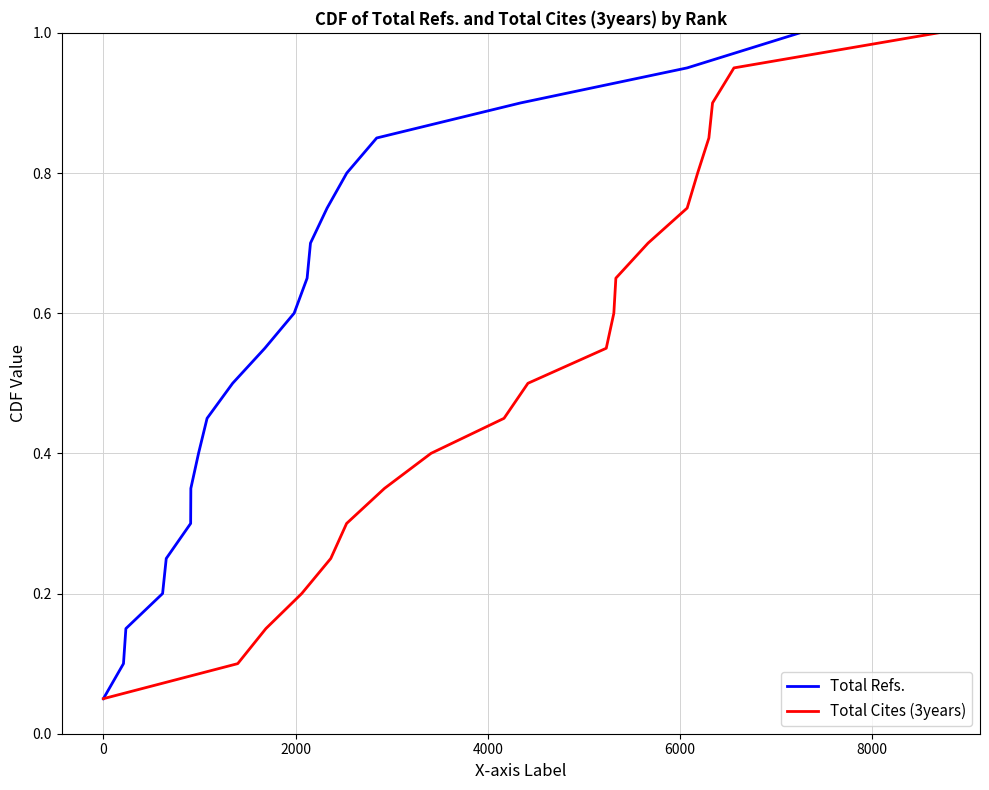

Reading left to right, transcribe all the data shown in this chart.

Total Refs.: 0.1	0.1	0.1	0.2	0.2	0.3	0.3	0.4	0.5	0.5	0.6	0.6	0.7	0.7	0.8	0.8	0.8	0.9	0.9	1.0
Total Cites (3years): 0.1	0.1	0.1	0.2	0.2	0.3	0.3	0.4	0.5	0.5	0.6	0.6	0.7	0.7	0.8	0.8	0.8	0.9	0.9	1.0